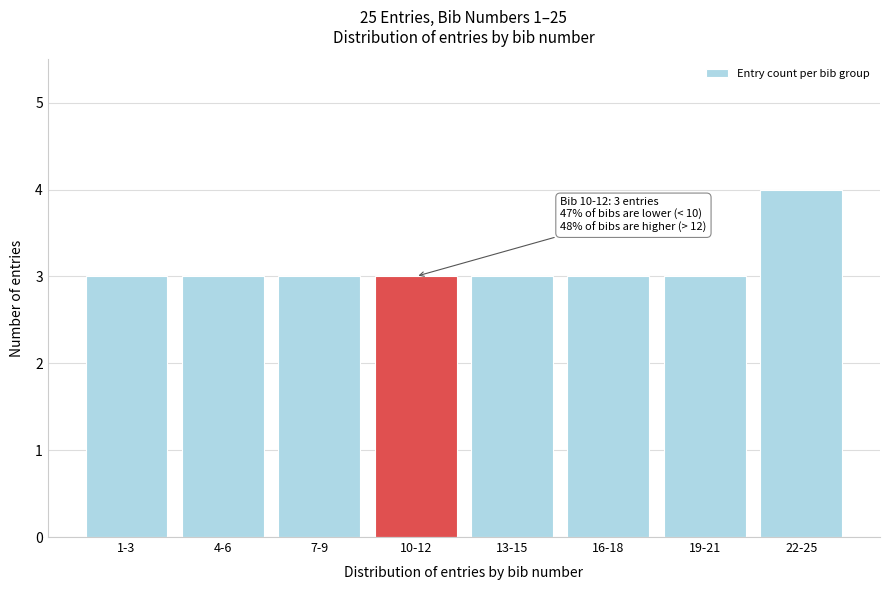

Reading left to right, extract all data points from this chart.

1-3=3	4-6=3	7-9=3	10-12=3	13-15=3	16-18=3	19-21=3	22-25=4